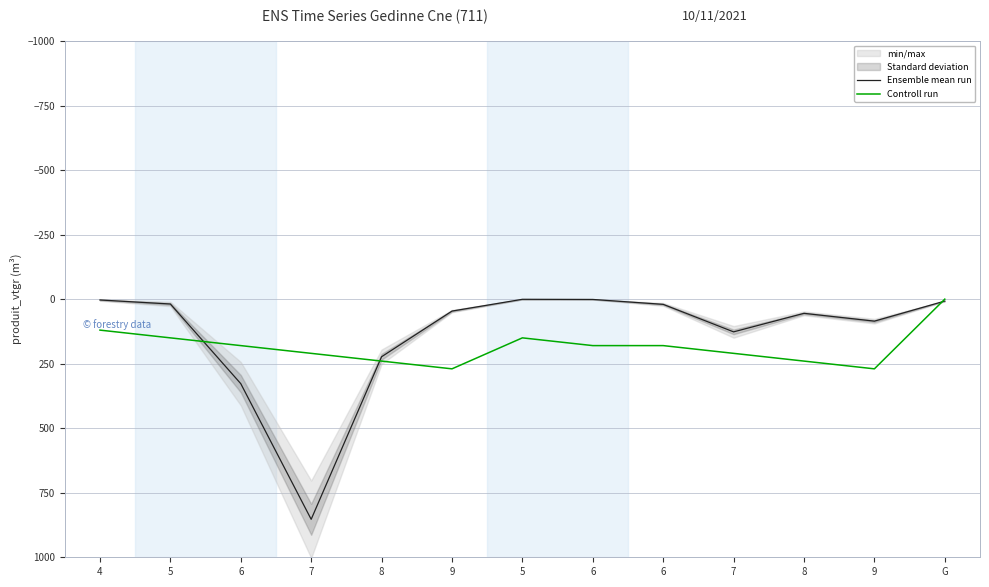

At which category does Controll run reach its first local peak?

9